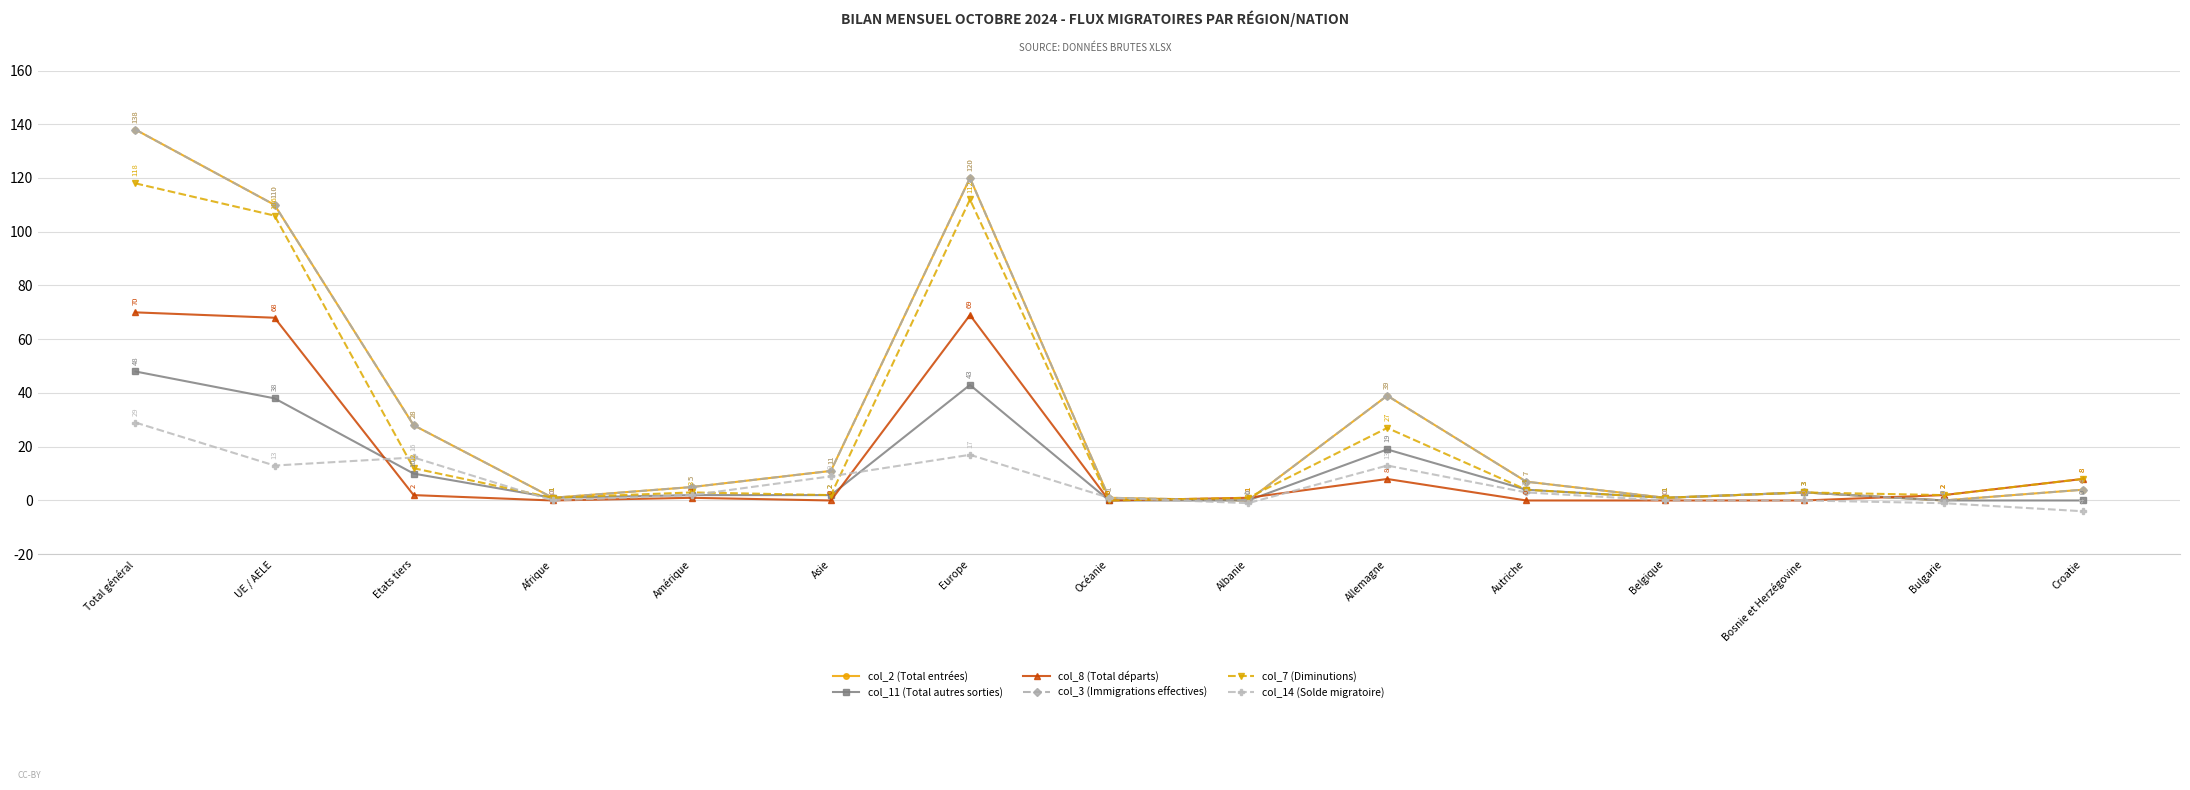

At which category is the sum across all series the highest?

Total général